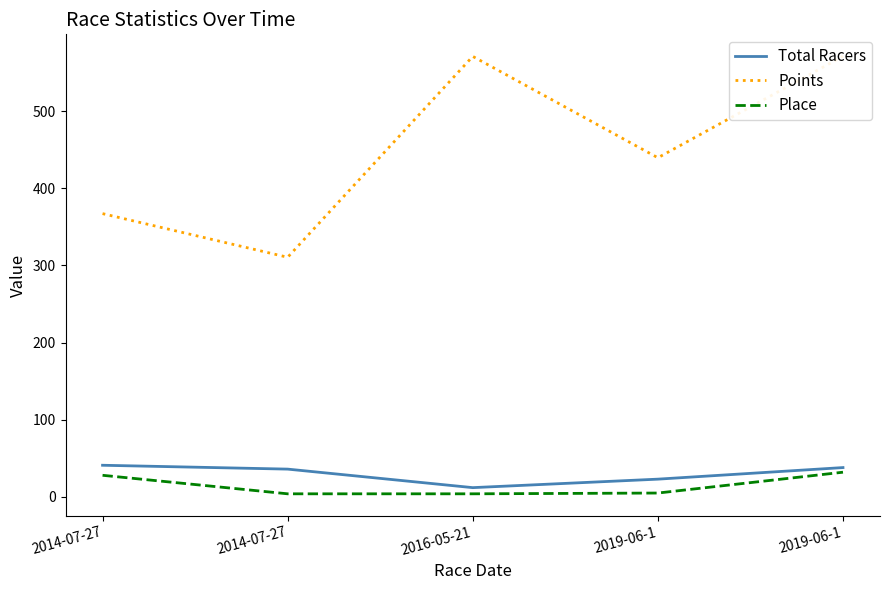

What are all the series names shown in the legend?

Total Racers, Points, Place